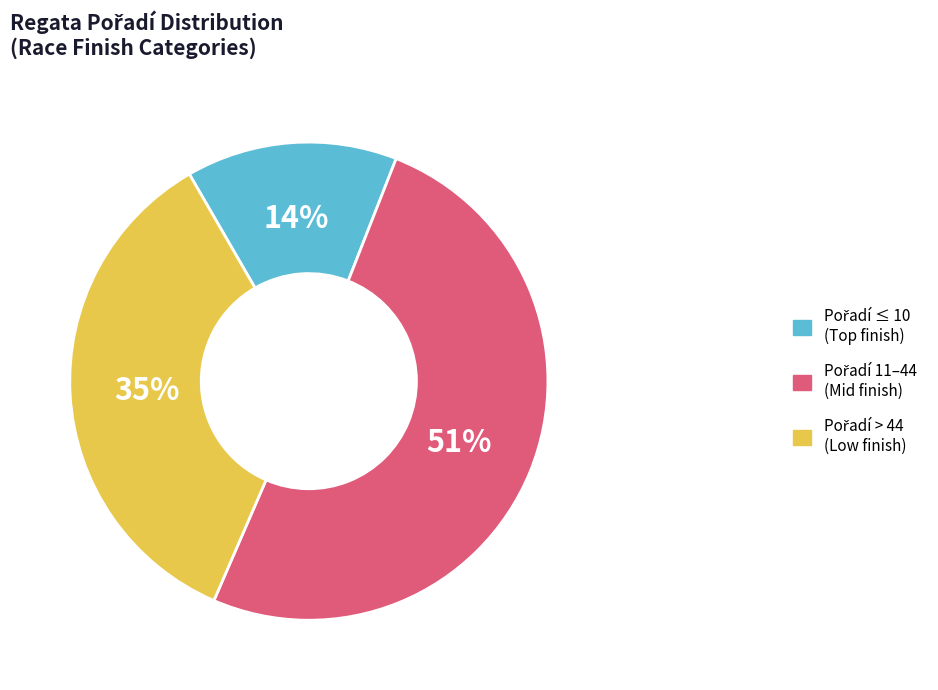

Is there any slice that represents more than half of the pie?

Yes